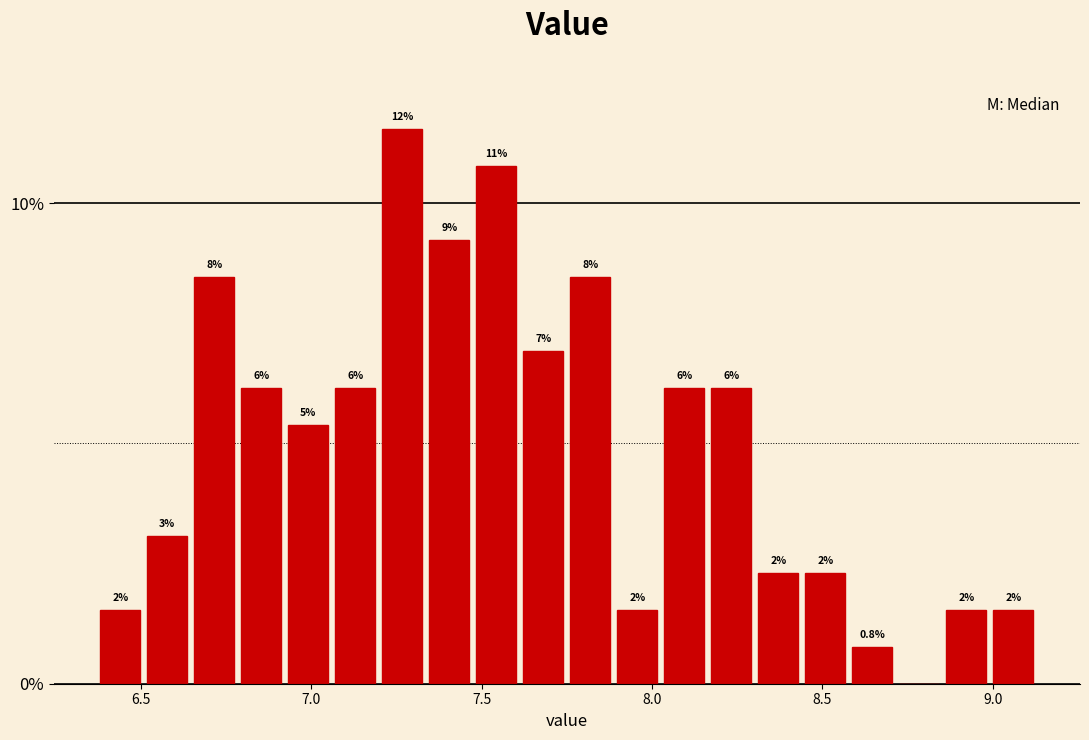

Read against the x-axis, roughly where is the centre of the tallest bar?

7.25